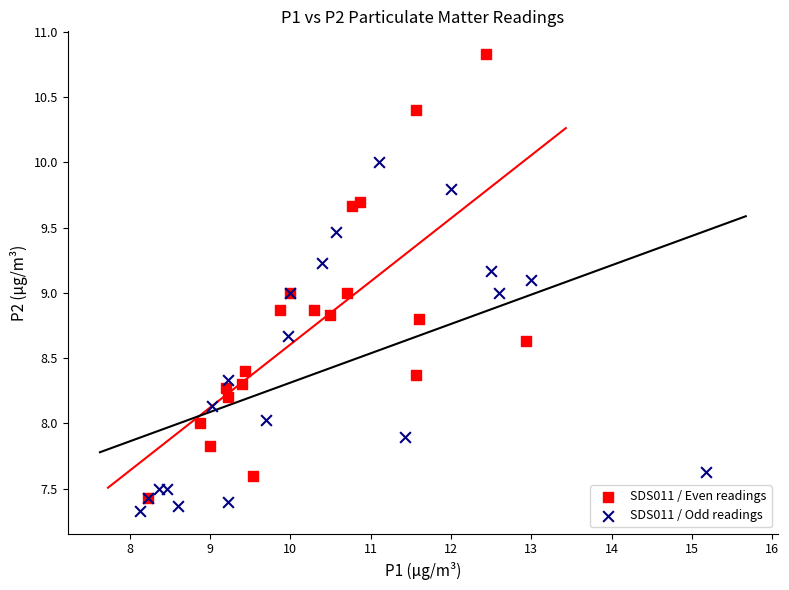

Which series contains the highest Y value?

SDS011 / Even readings